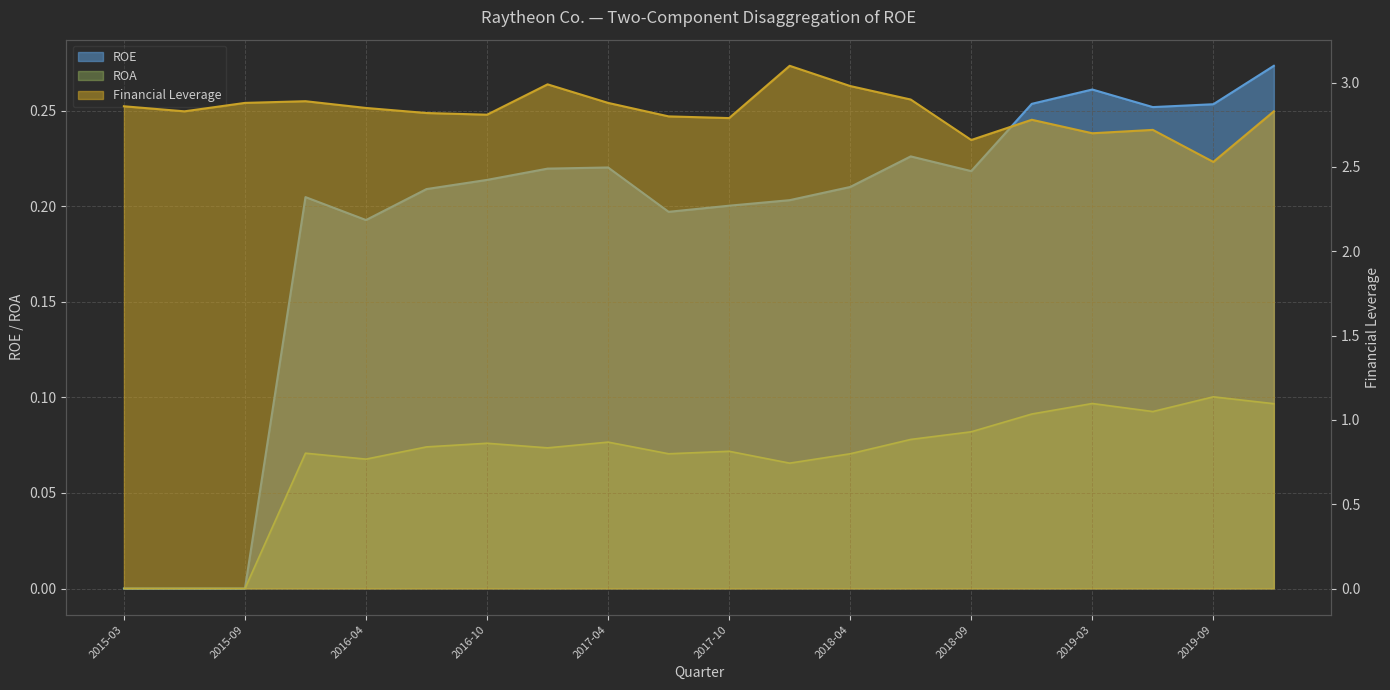

What are all the series names shown in the legend?

ROE, ROA, Financial Leverage